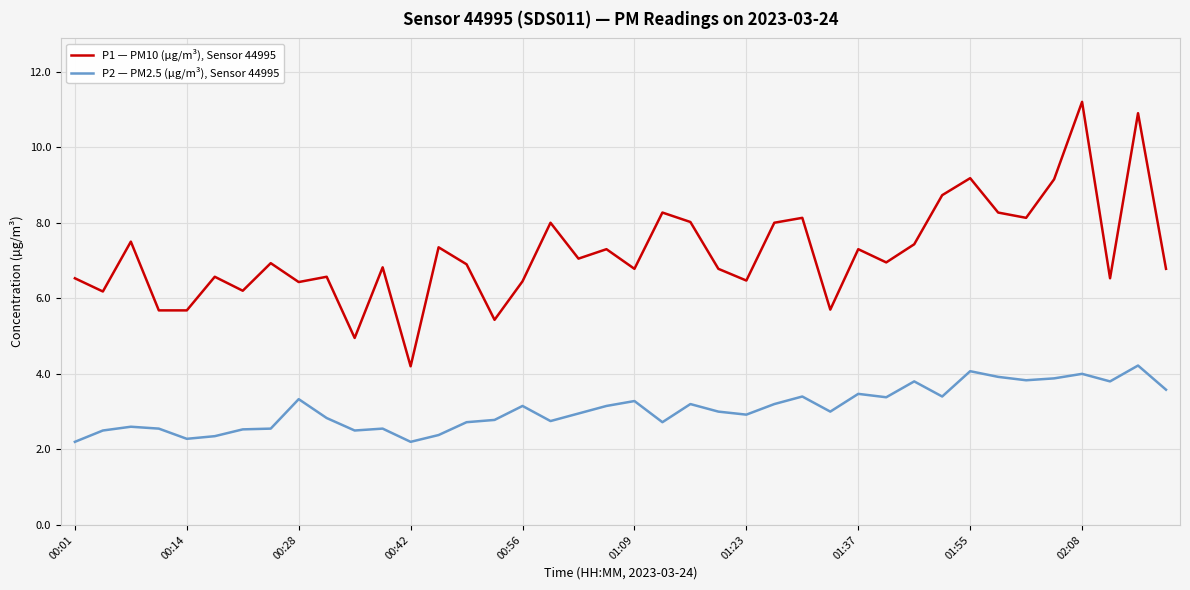

List the series in order of their overall mean, highest first.

P1 — PM10 (µg/m³), Sensor 44995, P2 — PM2.5 (µg/m³), Sensor 44995